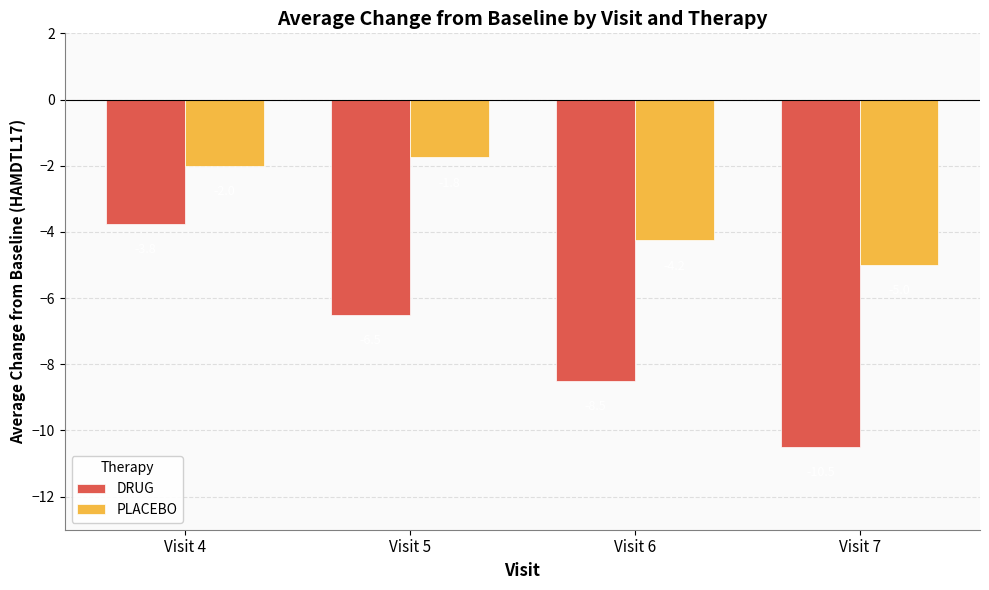

At how many categories does at least one series exceed -9?

4